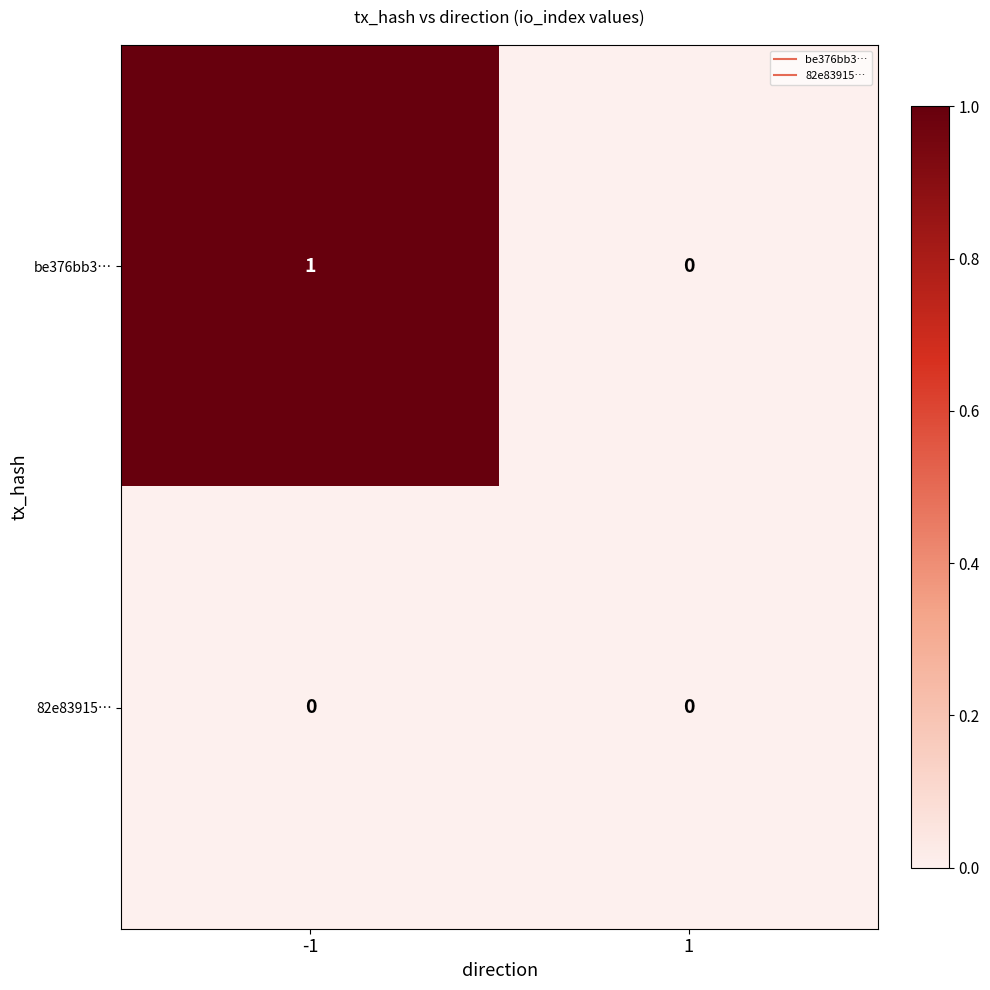

Which series has the largest total across all categories?

be376bb3…